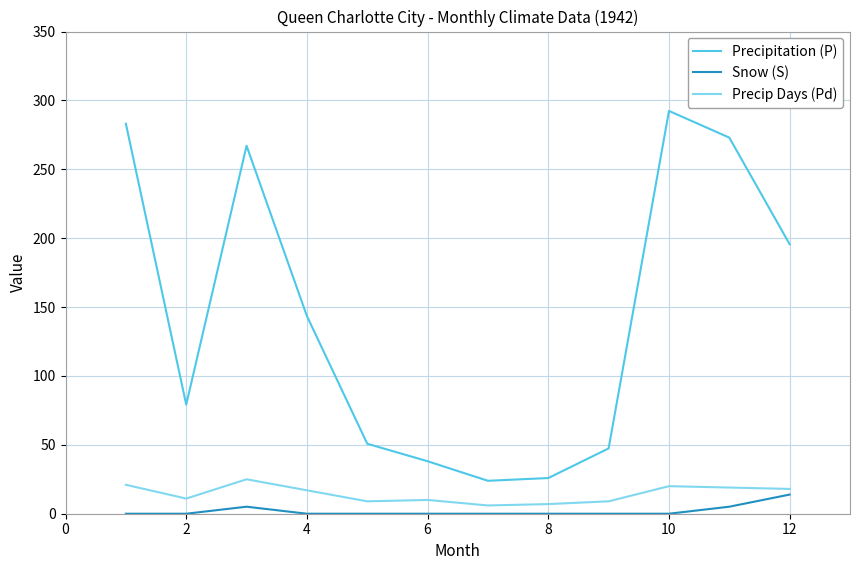

What is the difference between the maximum and minimum values in the Precipitation (P) series?

268.5